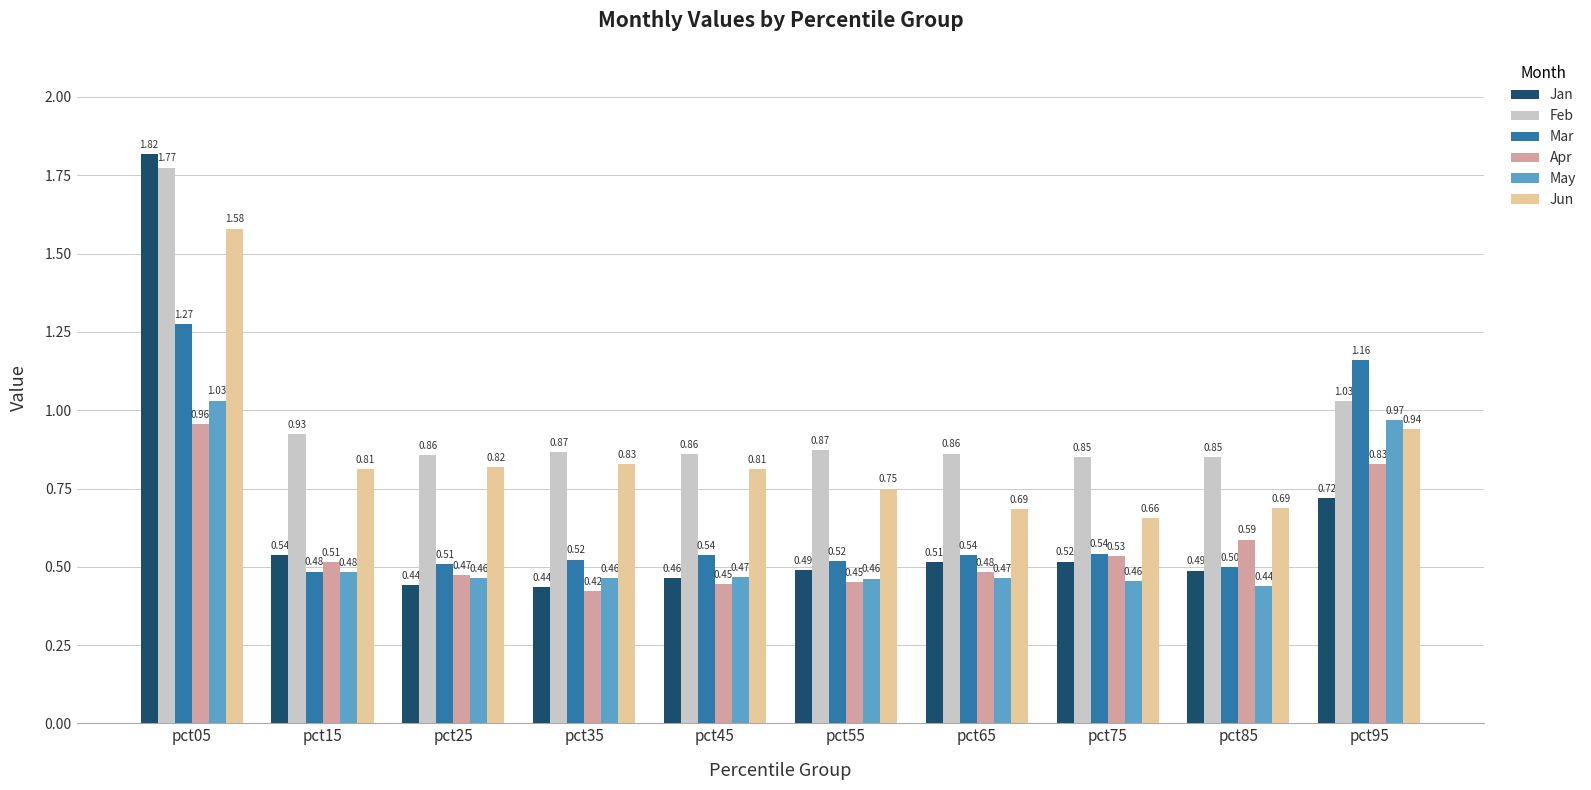

Is it true that Jun equals 0.2 at pct95?

False